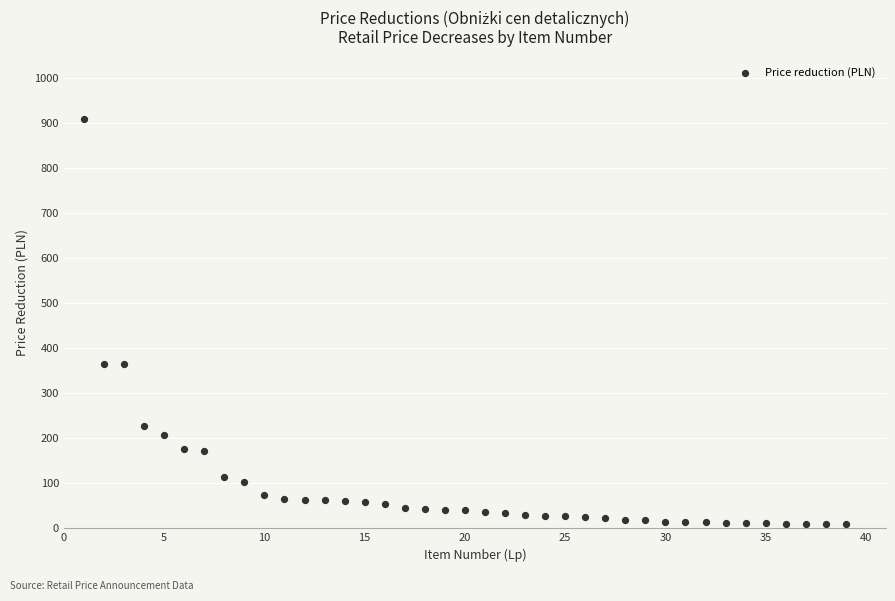

What is the range of Y values (max minus min)?

900.4